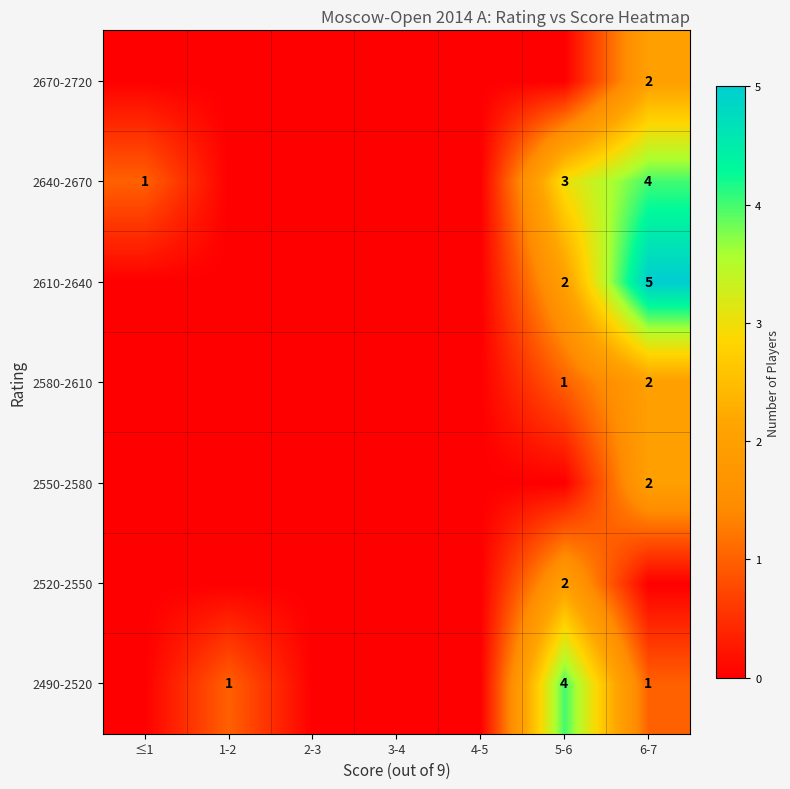

At which category is the sum across all series the highest?

6-7